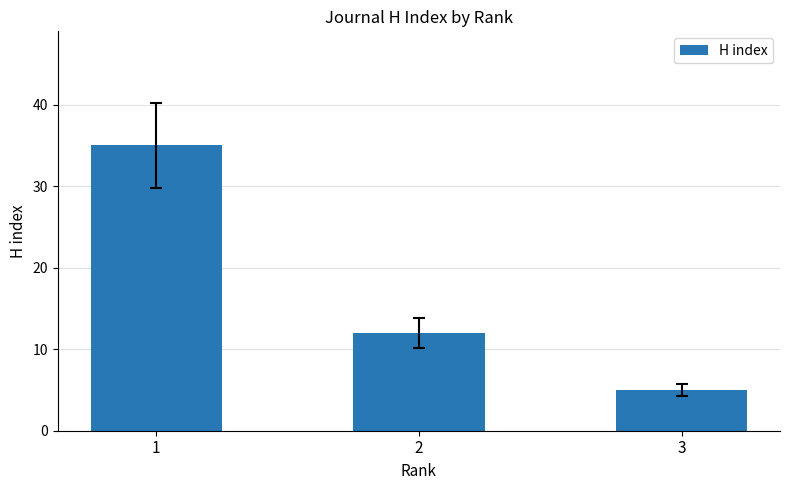

What is the ratio of the value at 1 to the value at 2?

2.9